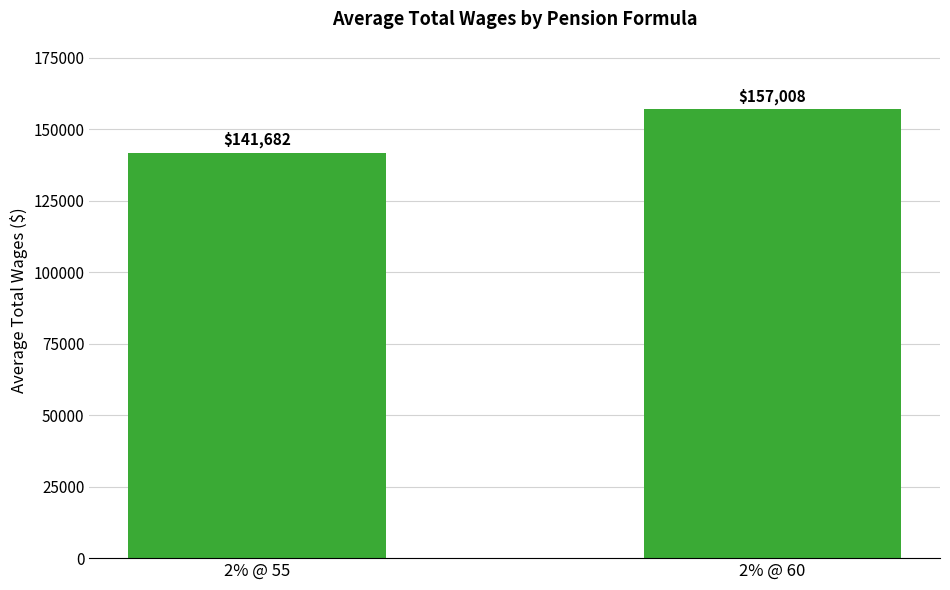

What is the greatest value displayed?

157008.5